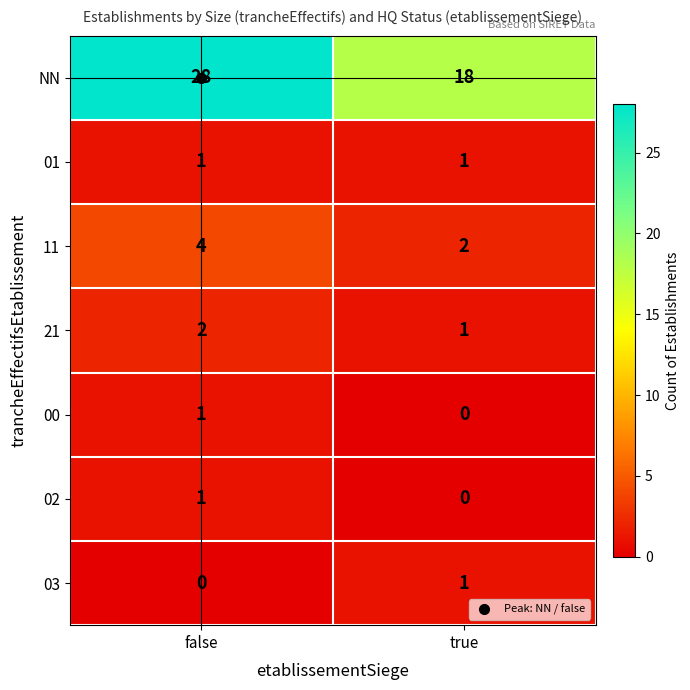

What is the spread (max minus min) of values at true?

18